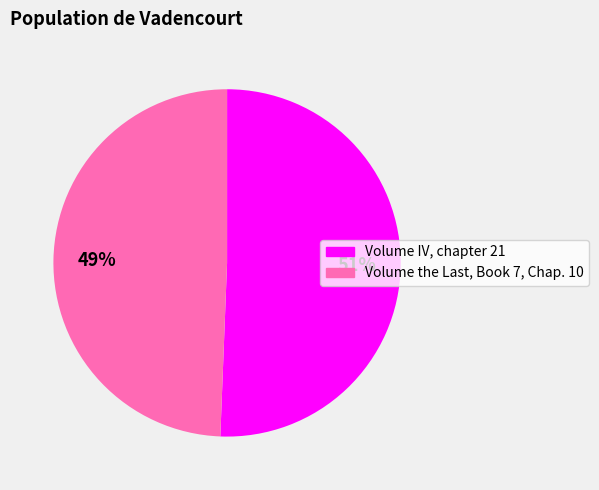

How many segments does this pie chart have?

2